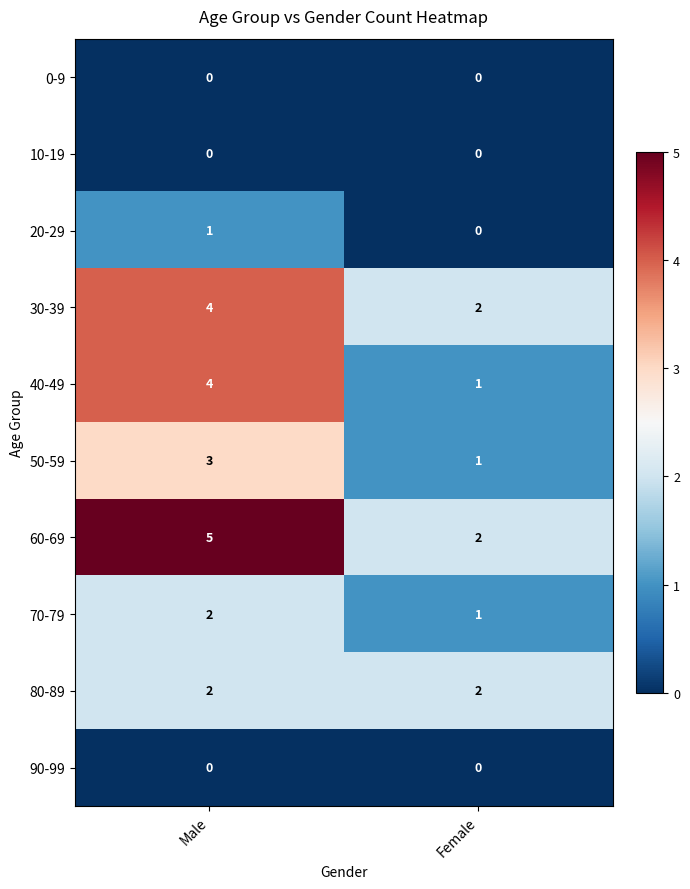

What is the difference between the maximum and minimum values in the 60-69 series?

3